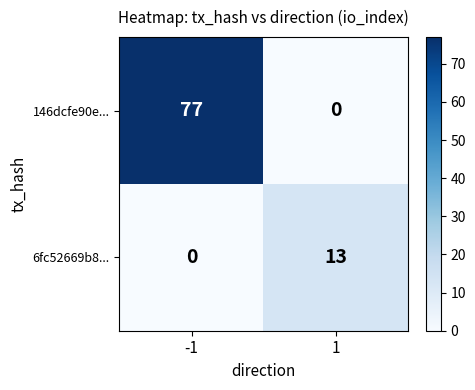

The 146dcfe90e... series shows 115 at -1. True or false?

False